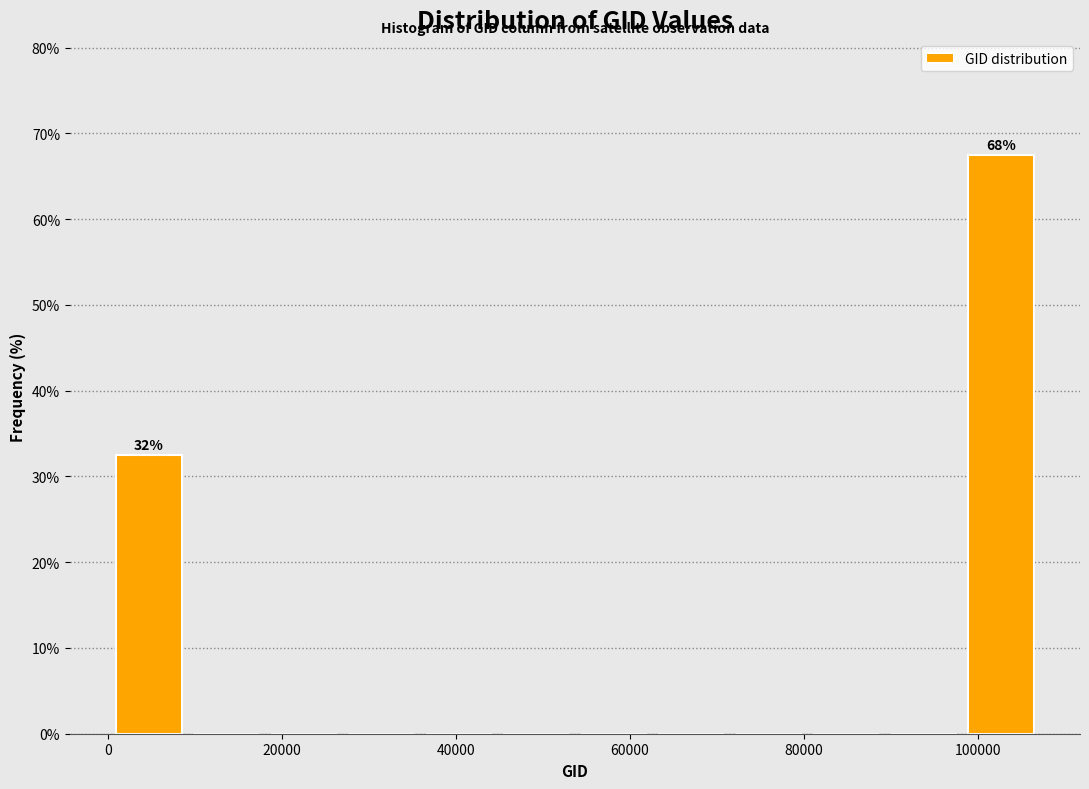

Which range on the x-axis has the tallest bar?

98000 to 108000